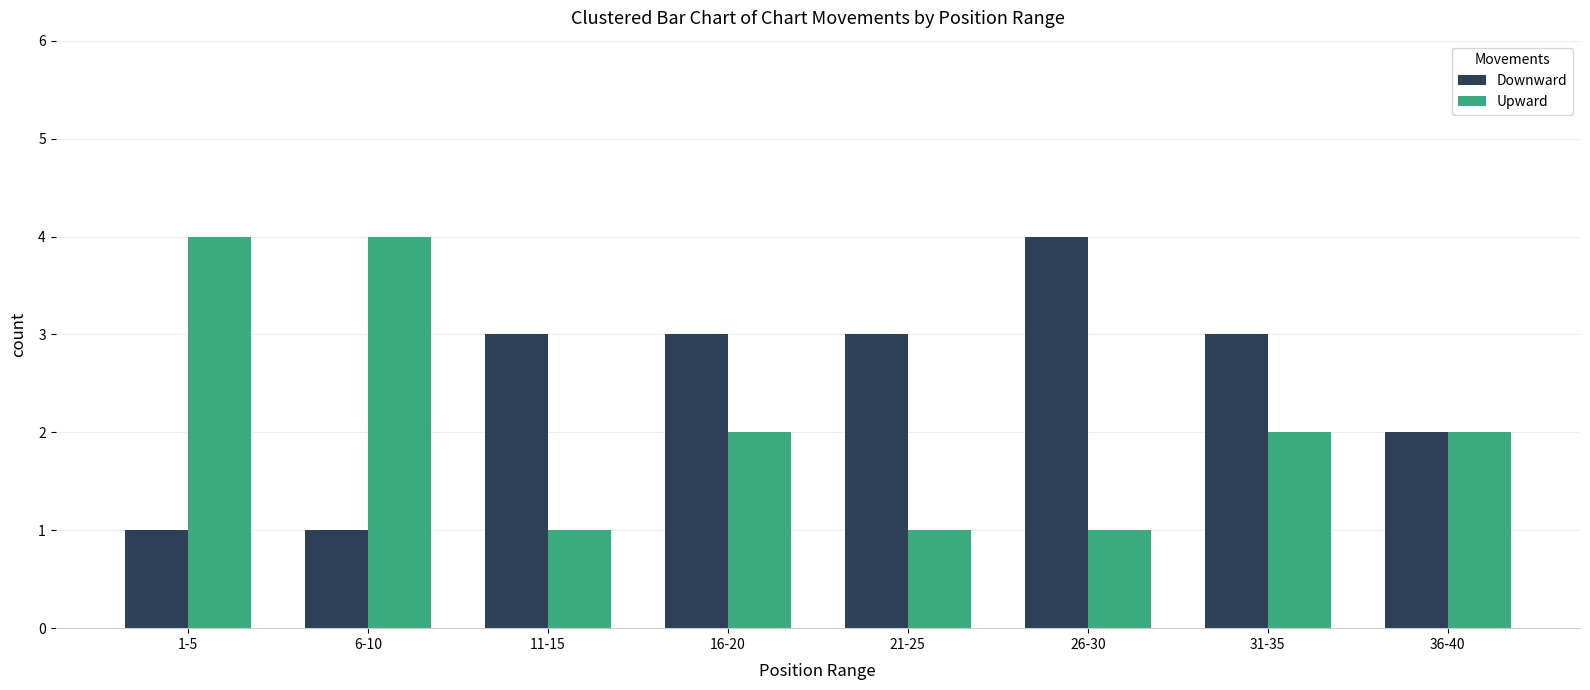

List the series in order of their overall mean, highest first.

Downward, Upward